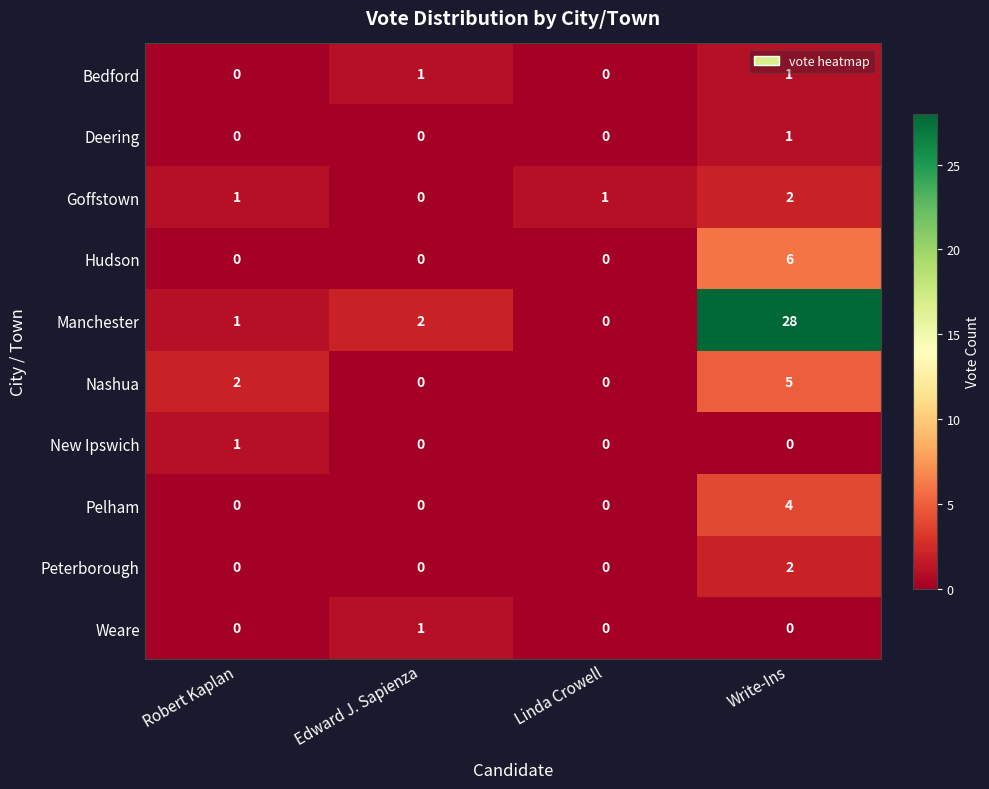

At which category is the sum across all series the highest?

Write-Ins